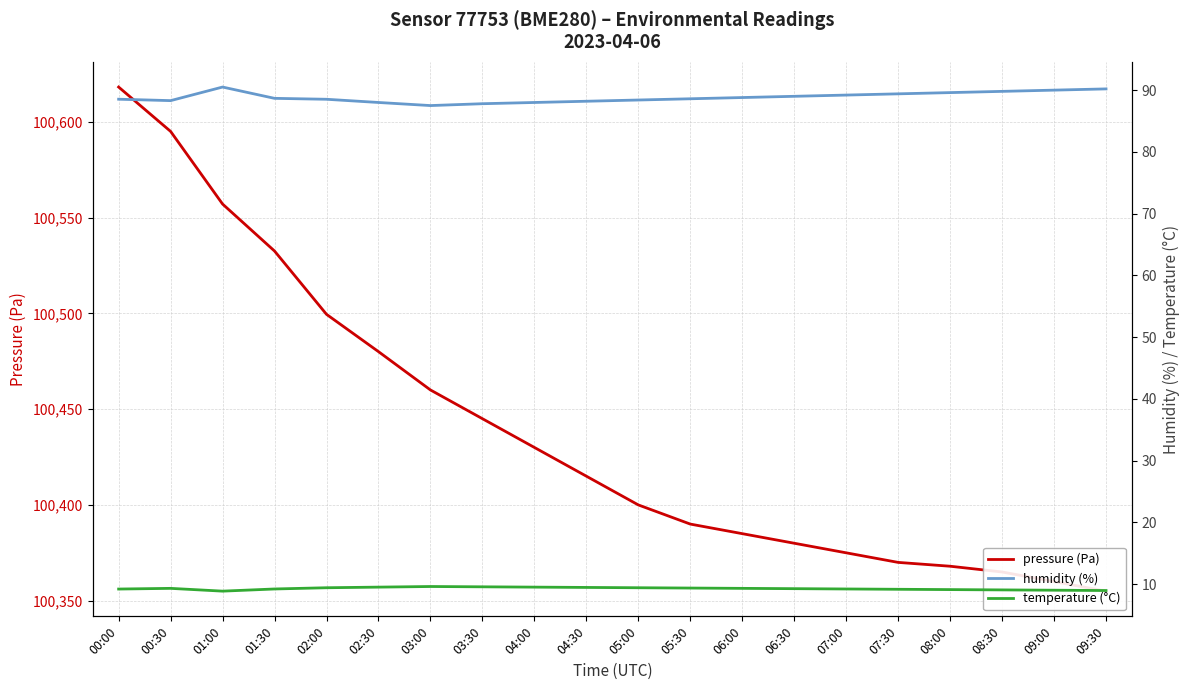

Count the number of categories in the chart.

20